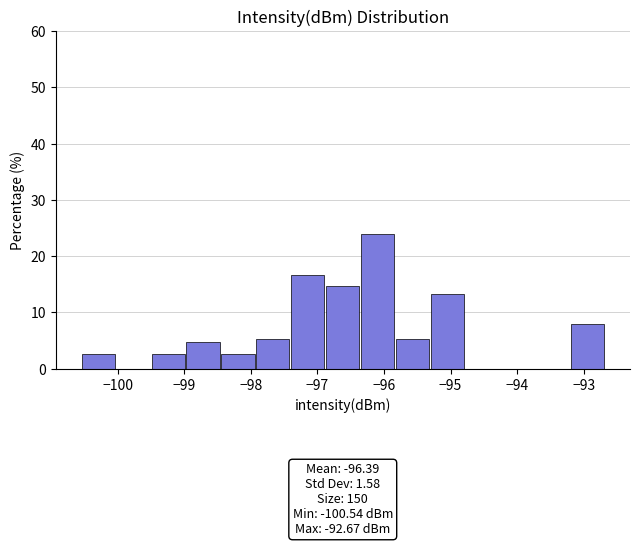

Which range on the x-axis has the tallest bar?

-96.3 to -95.8